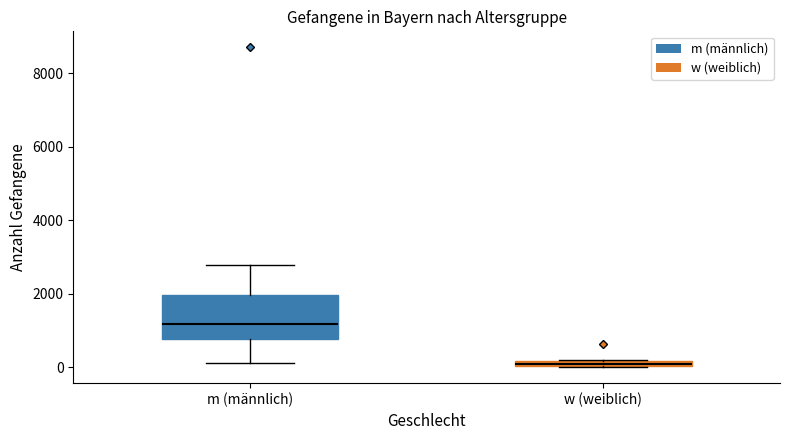

Comparing the boxes themselves (not the whiskers), which one is the tallest?

m (männlich)